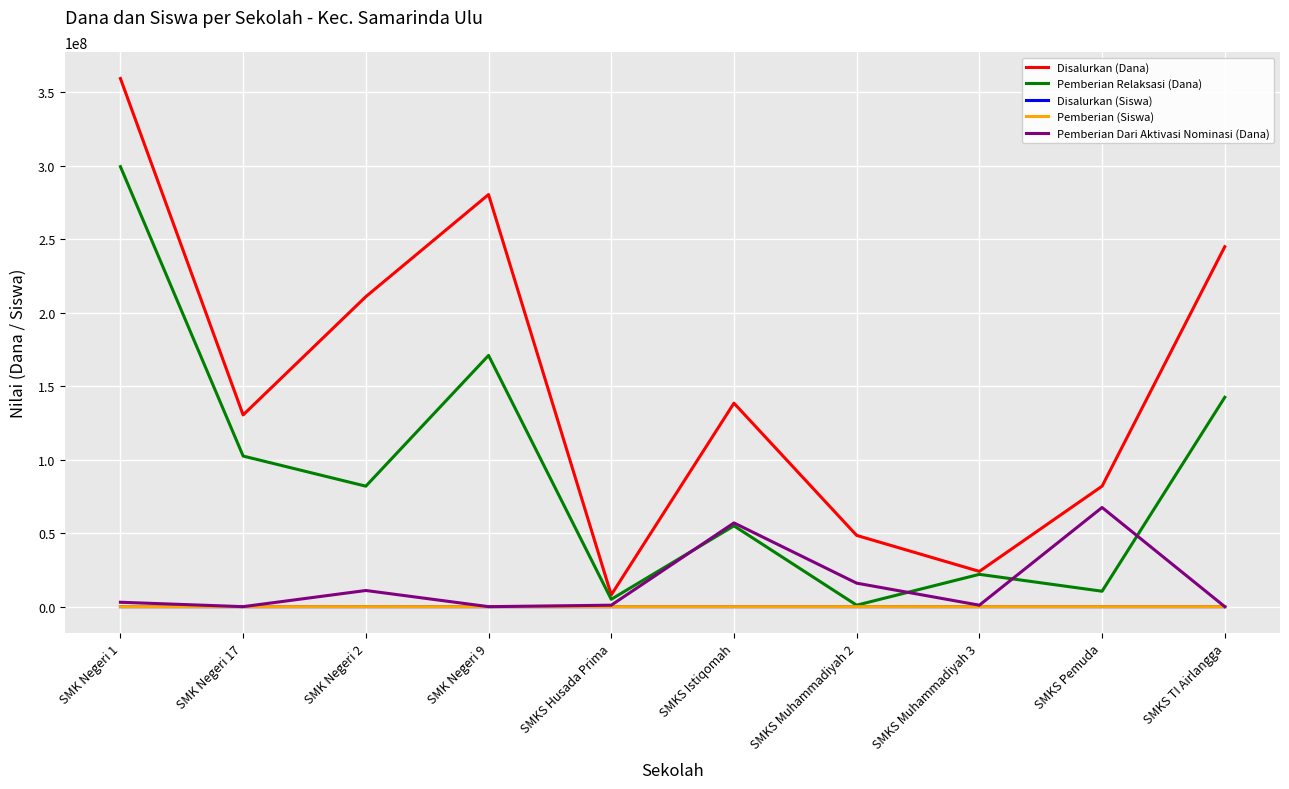

What position from the right is SMKS Istiqomah?

5